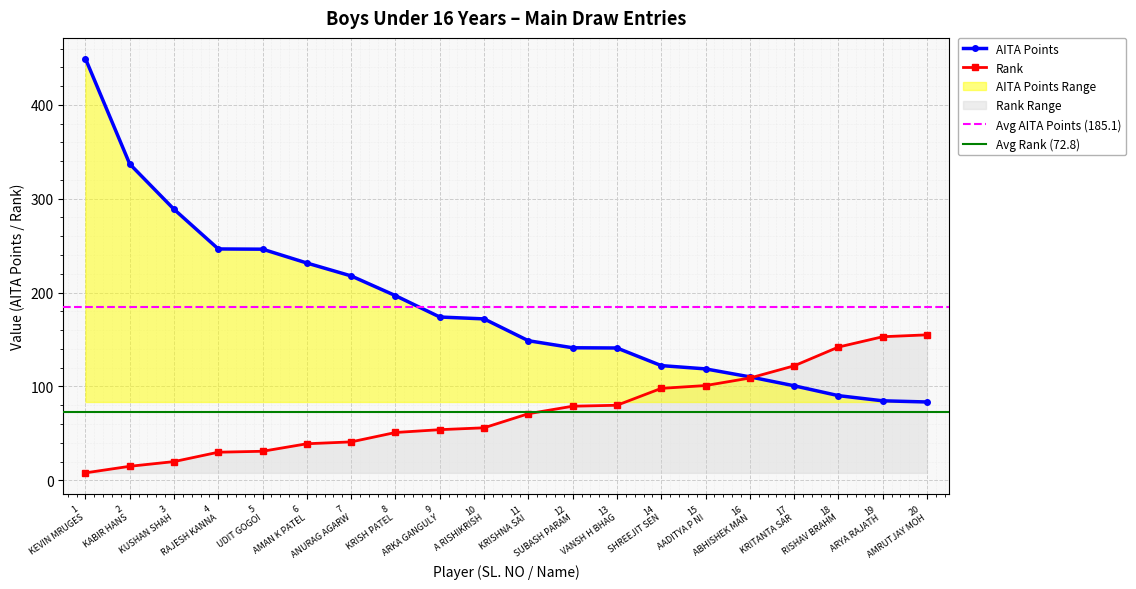

Is this an area chart (filled region under the line)?

No